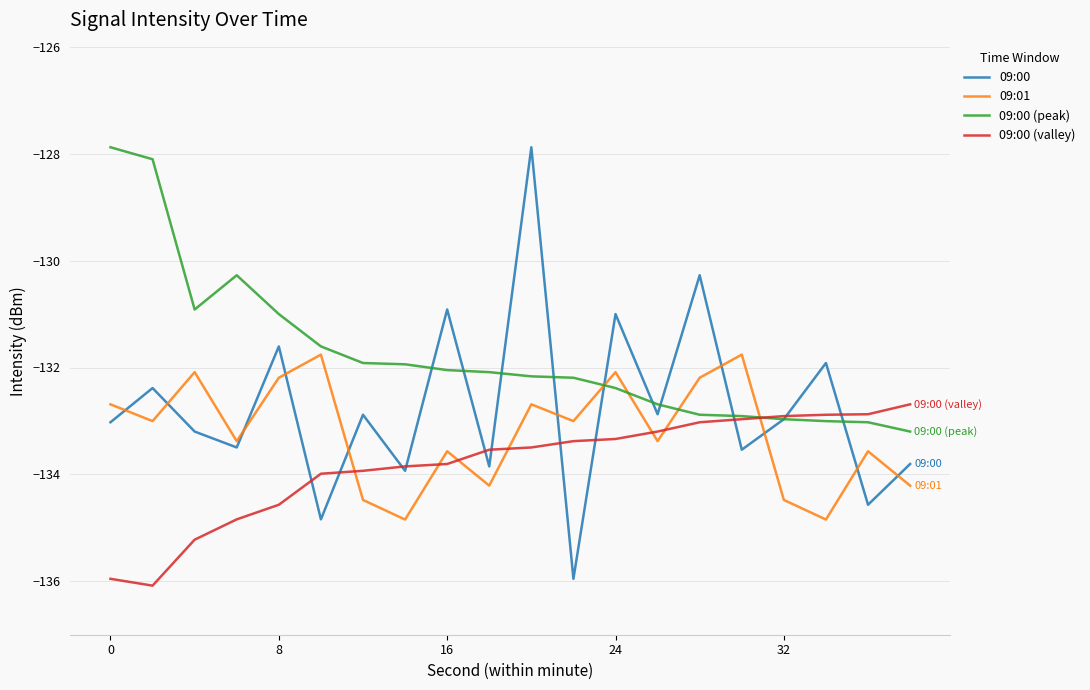

Which series has the largest range (max minus min)?

09:00